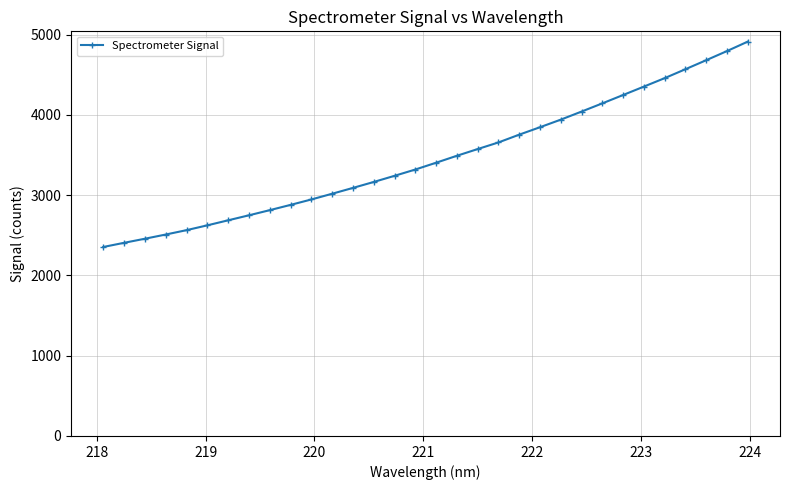

True or false: there are more than 0 points higher than both neighbors.

False